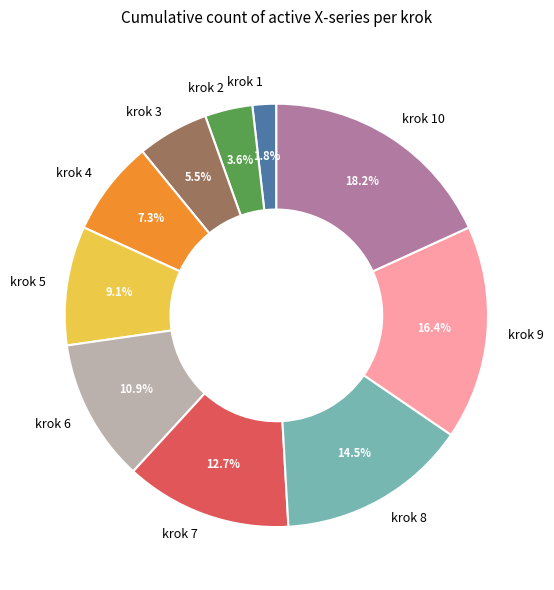

Count the number of slices in the pie.

10